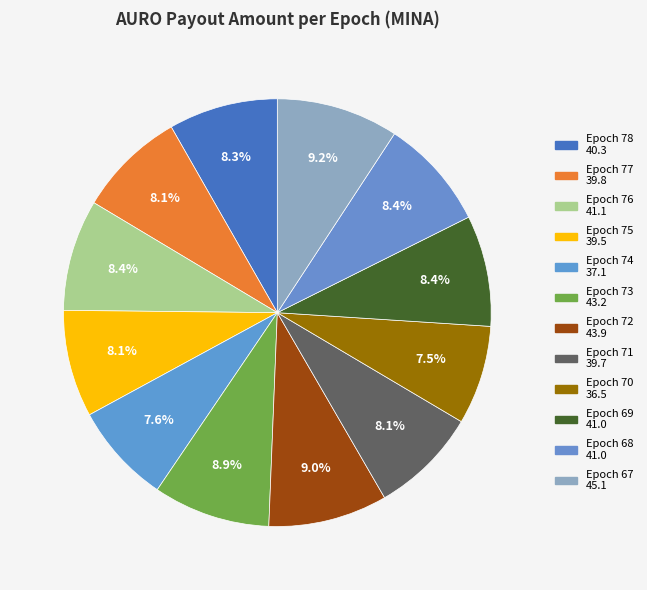

How many slices are in this pie chart?

12